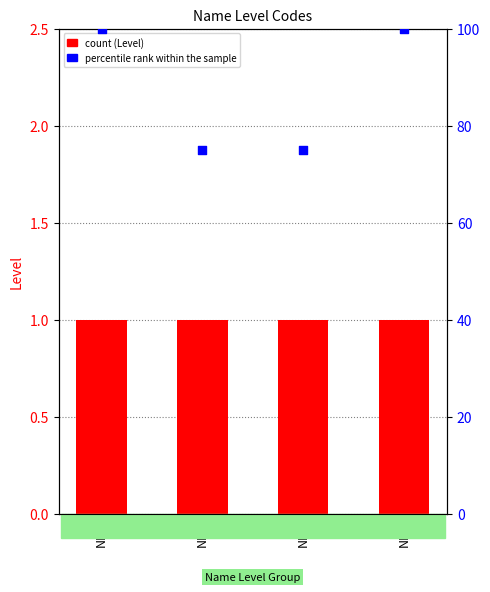

Which series reaches the minimum Y coordinate?

Level